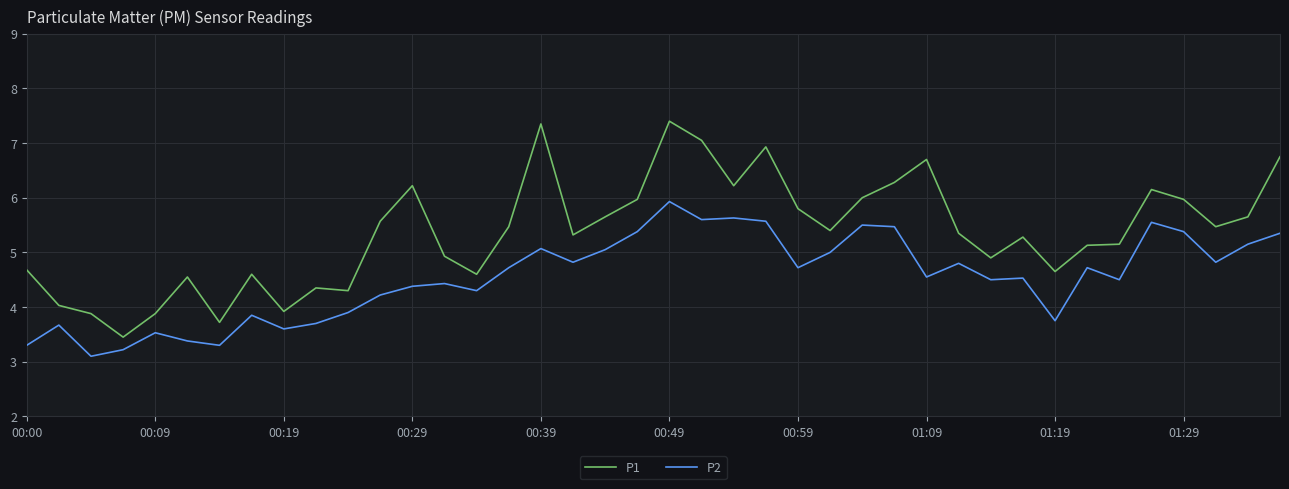

True or false: P2 and P1 intersect in this chart.

False